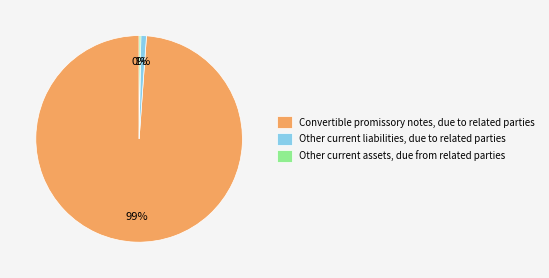

Which category has the biggest portion of the pie?

Convertible promissory notes, due to related parties